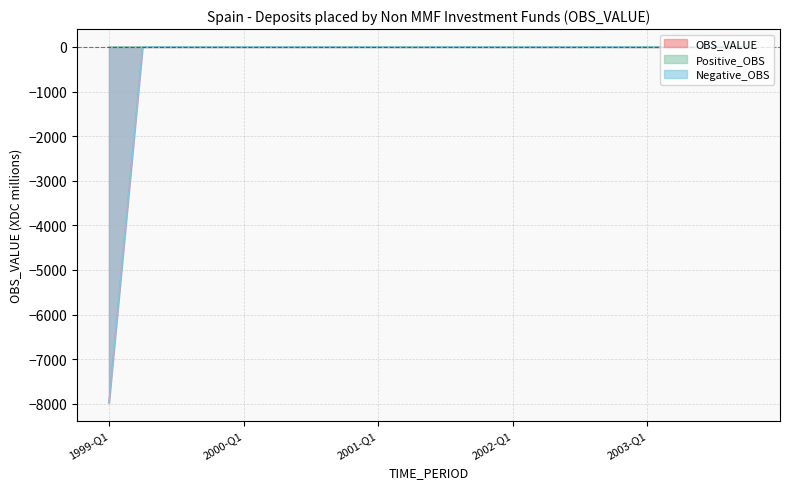

Count the Positive_OBS values in the range 0 to 1.

20